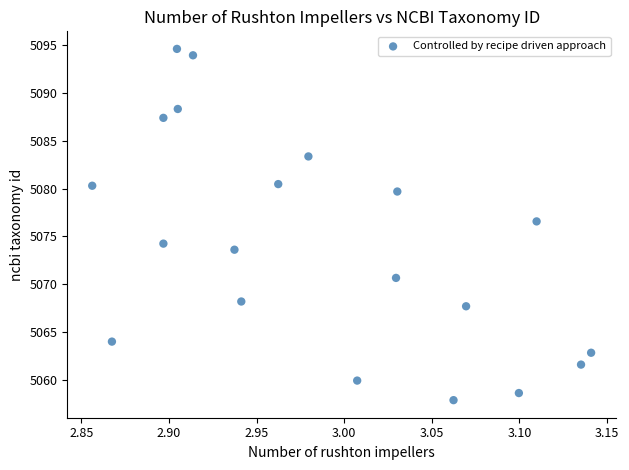

What Y value in the scatter plot is closest to 5076?

5076.6